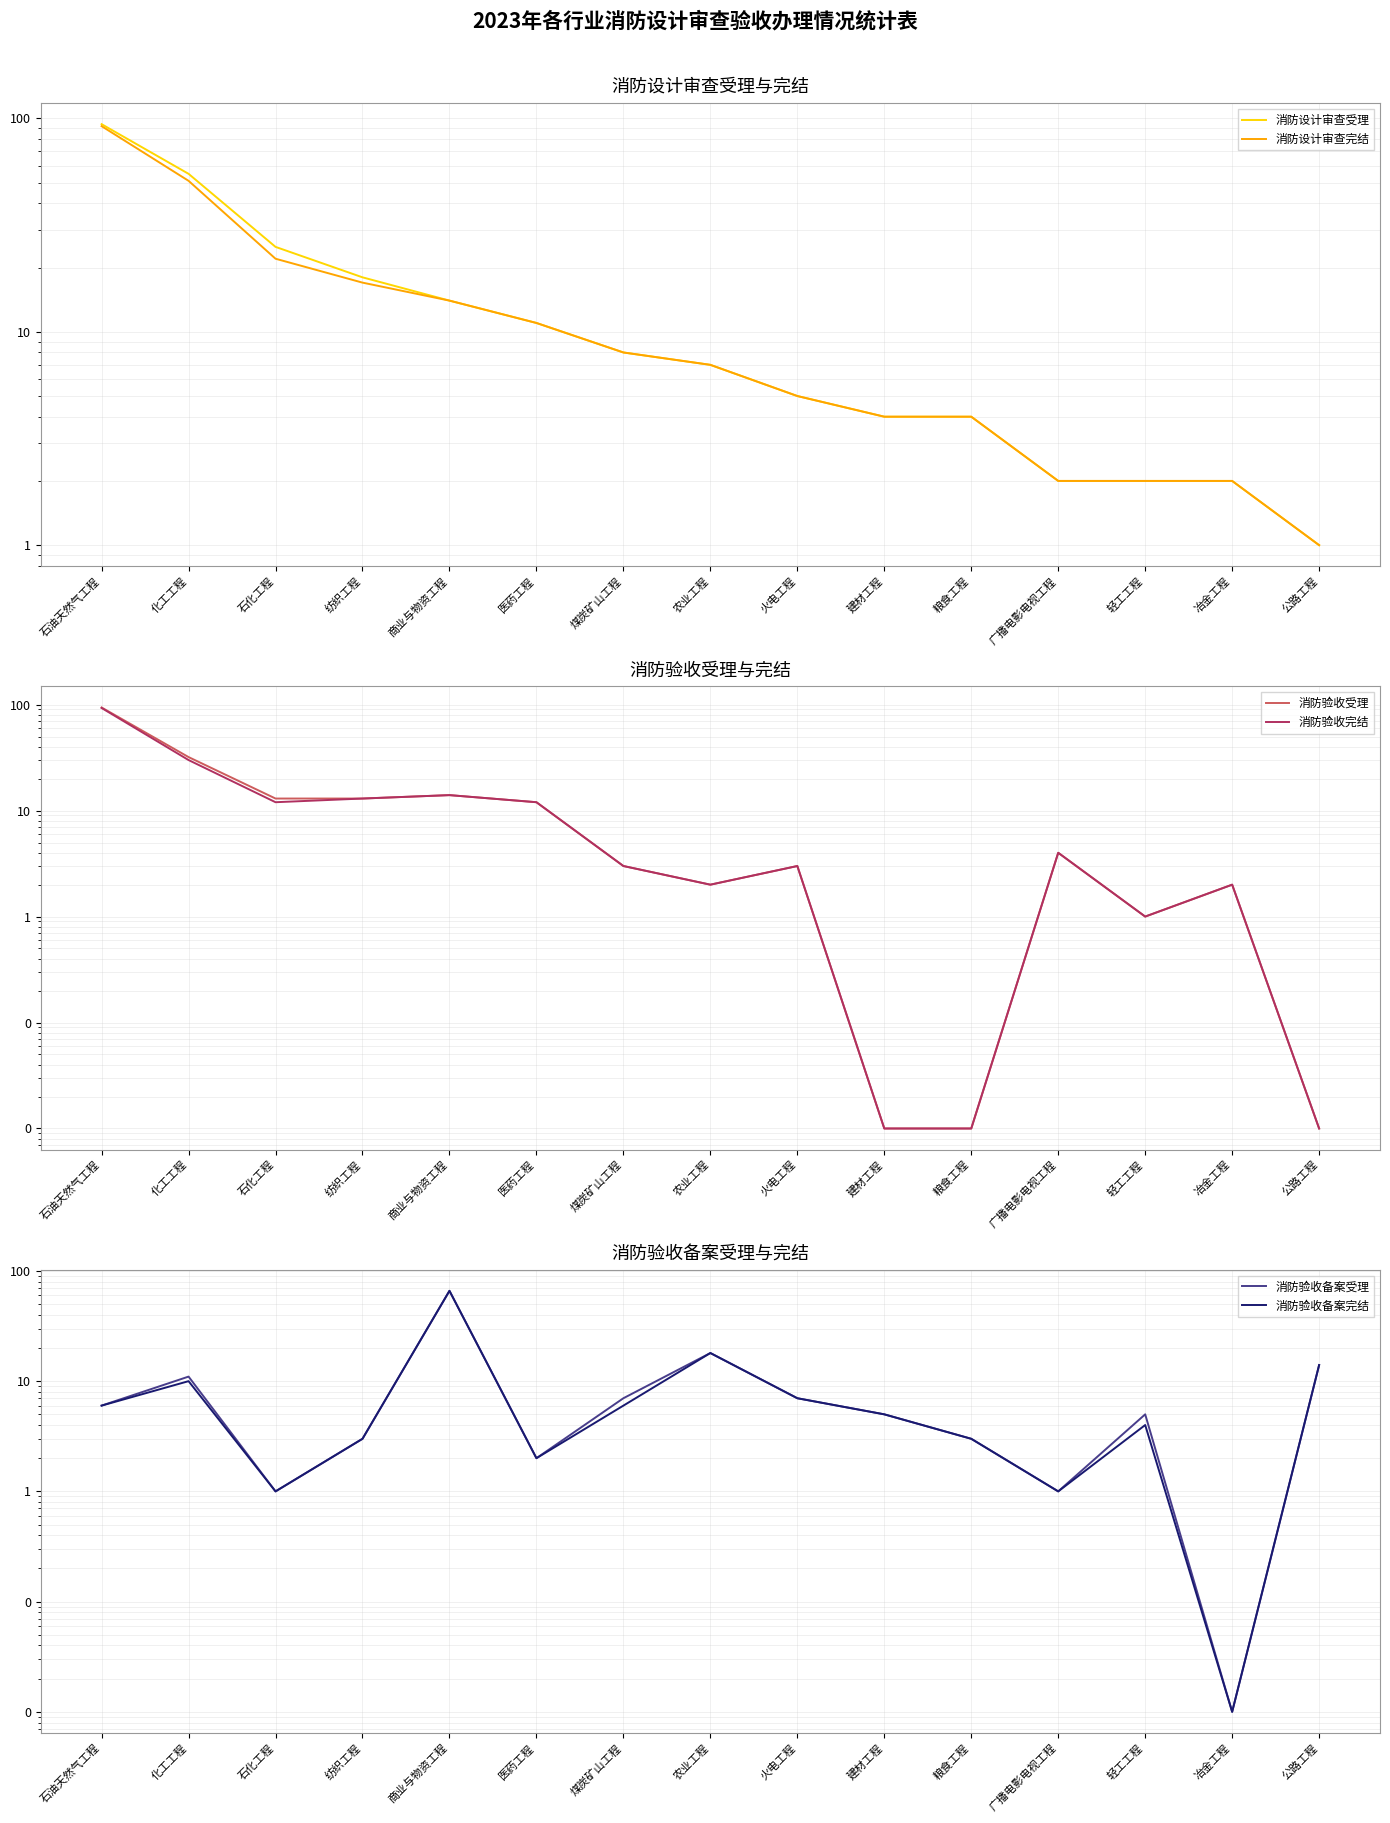

Where is 消防设计审查受理 nearest to the value 47?

化工工程